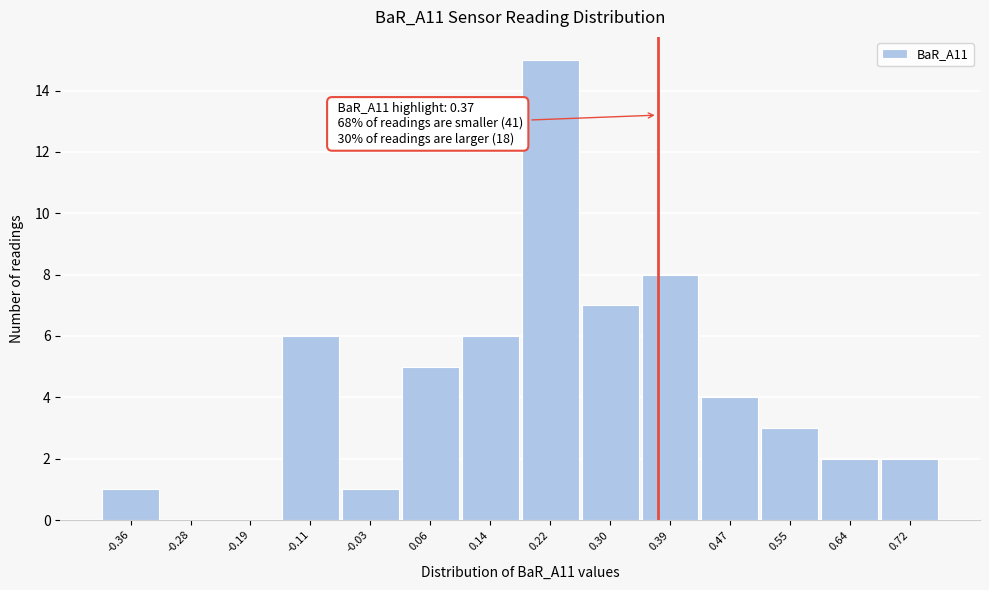

Over which range of the x-axis is the bar tallest?

0.18 to 0.26